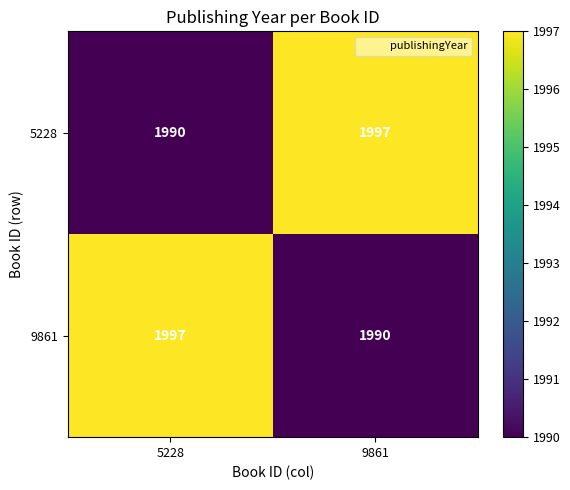

At how many categories does at least one series exceed 1992?

2